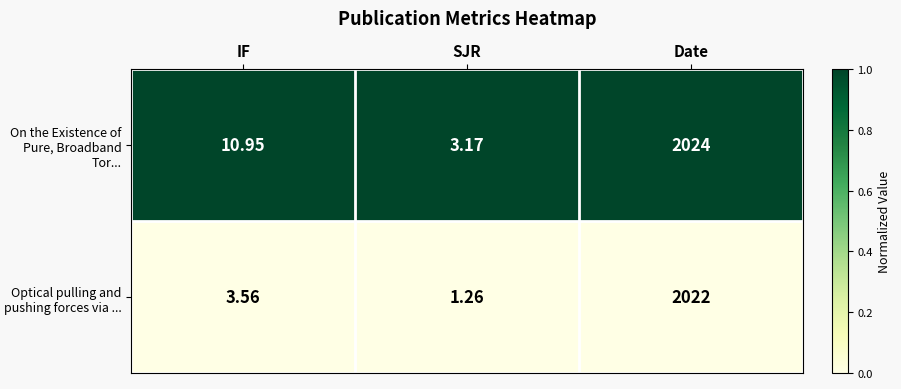

Is the value of Optical pulling and pushing forces via ... at Date greater than the value of On the Existence of Pure, Broadband Tor... at SJR?

Yes